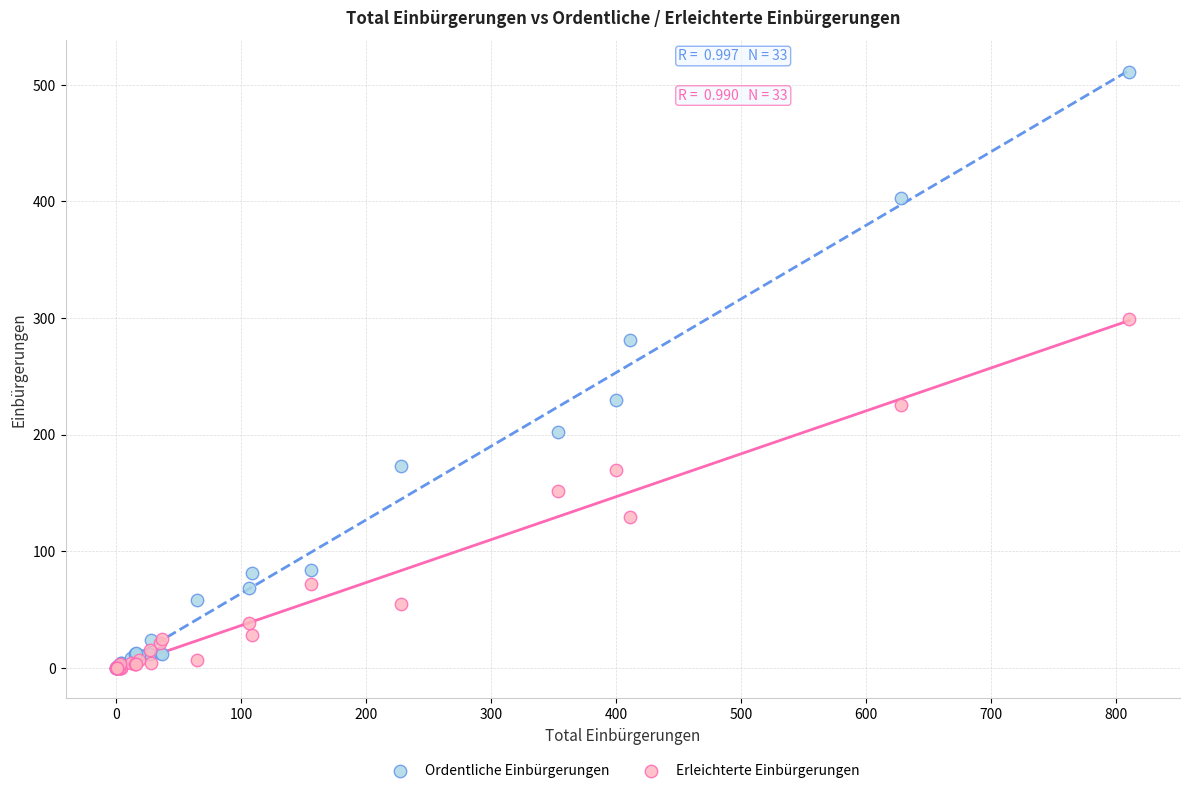

What are all the series names shown in the legend?

Ordentliche Einbürgerungen, Erleichterte Einbürgerungen